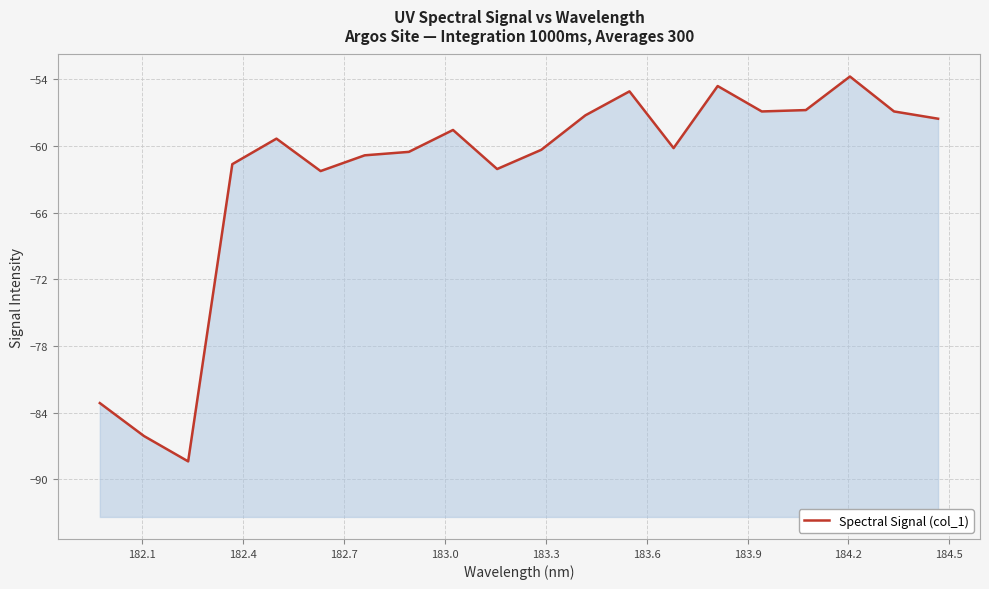

The value at 184.8 is -79.1. True or false?

False